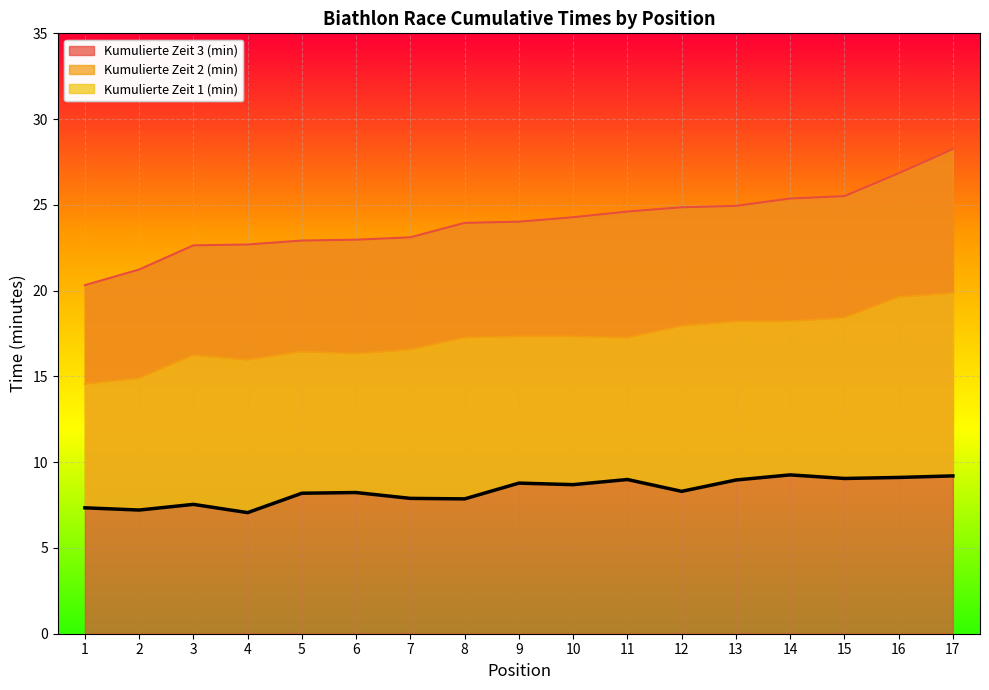

True or false: Kumulierte Zeit 2 (min) and Kumulierte Zeit 1 (min) cross at least once.

False